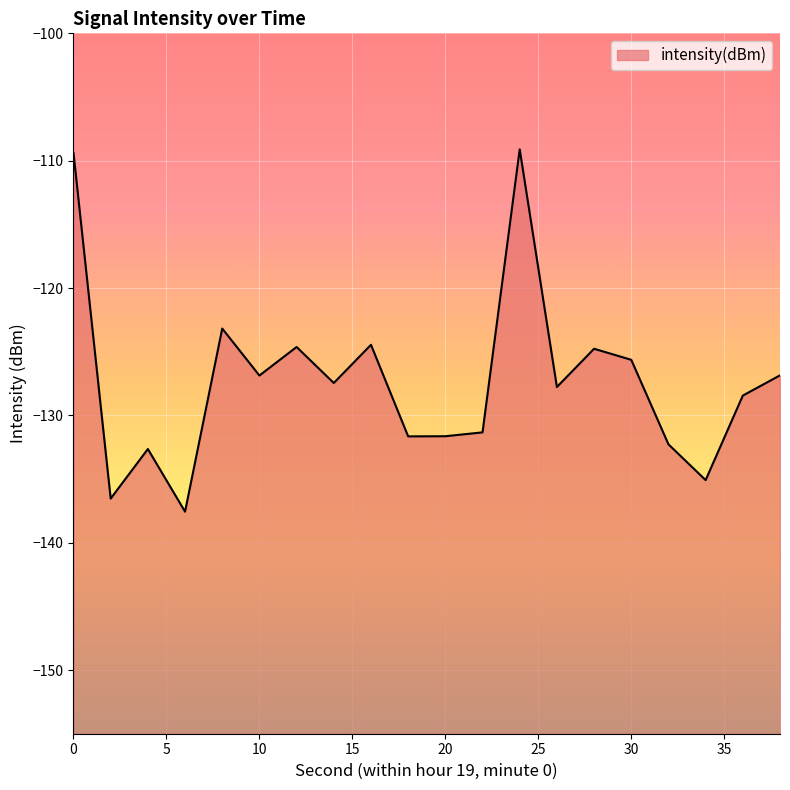

What value does the data have at 26?

-127.8